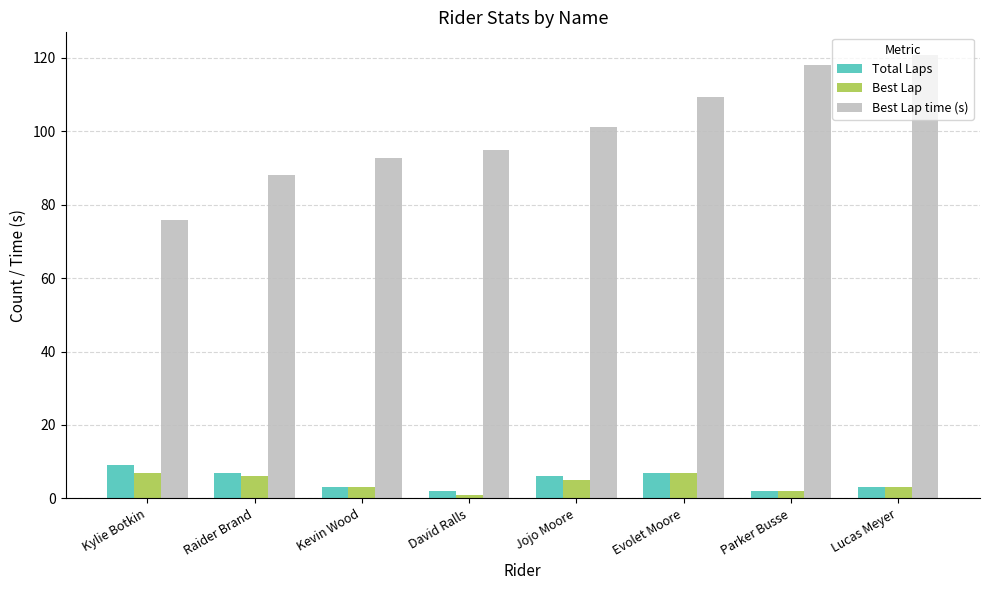

What is the value of the Total Laps bar at the 8th from the left?

3.0